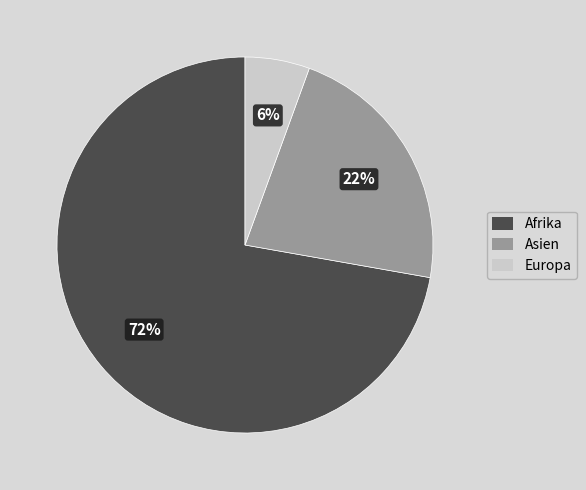

To the nearest percent, what percentage of the pie is Europa?

6%